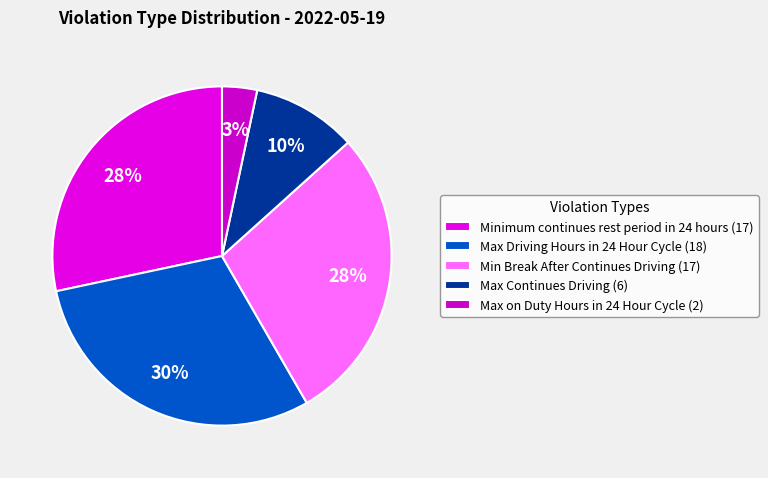

What percentage is the Minimum continues rest period in 24 hours slice, to the nearest percent?

28%